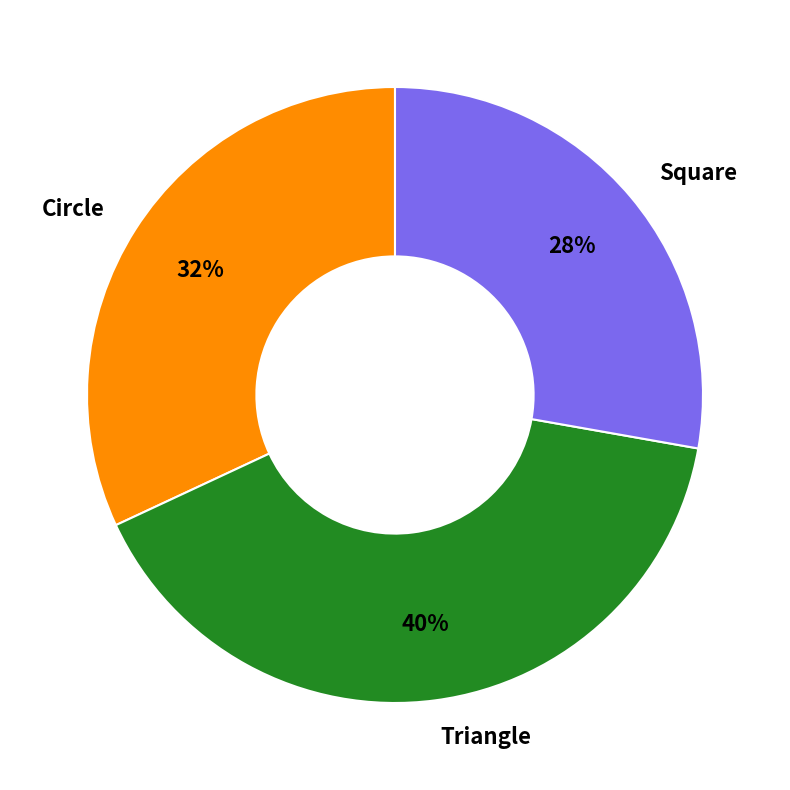

Is Triangle the majority of the pie?

No